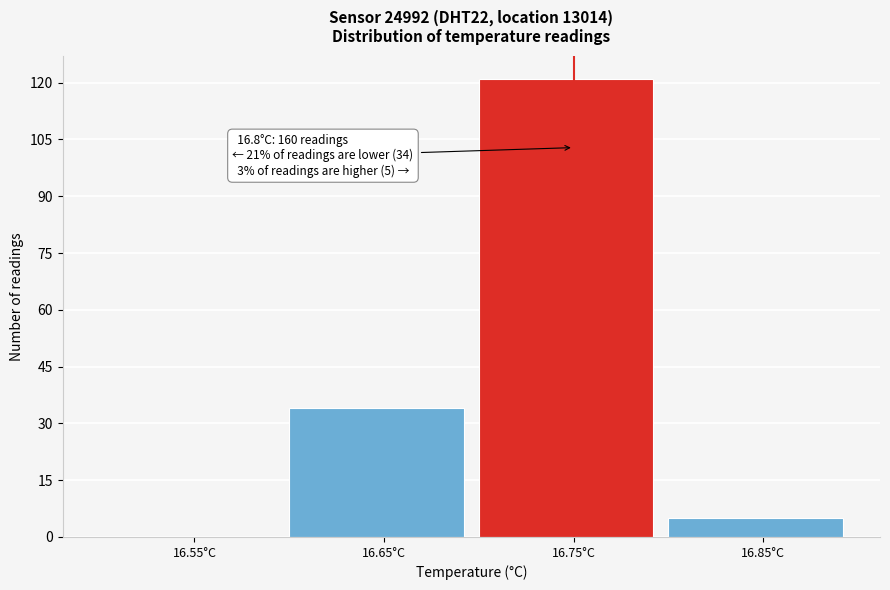

Reading left to right, transcribe all the data shown in this chart.

16.55°C=0	16.65°C=34	16.75°C=121	16.85°C=5